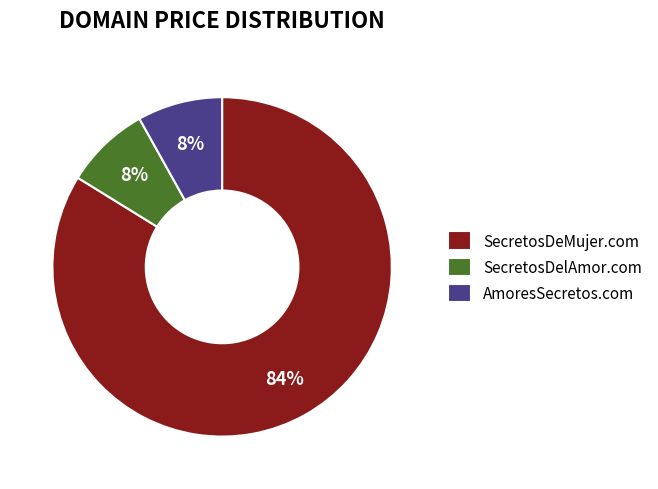

Does any single category account for the majority?

Yes